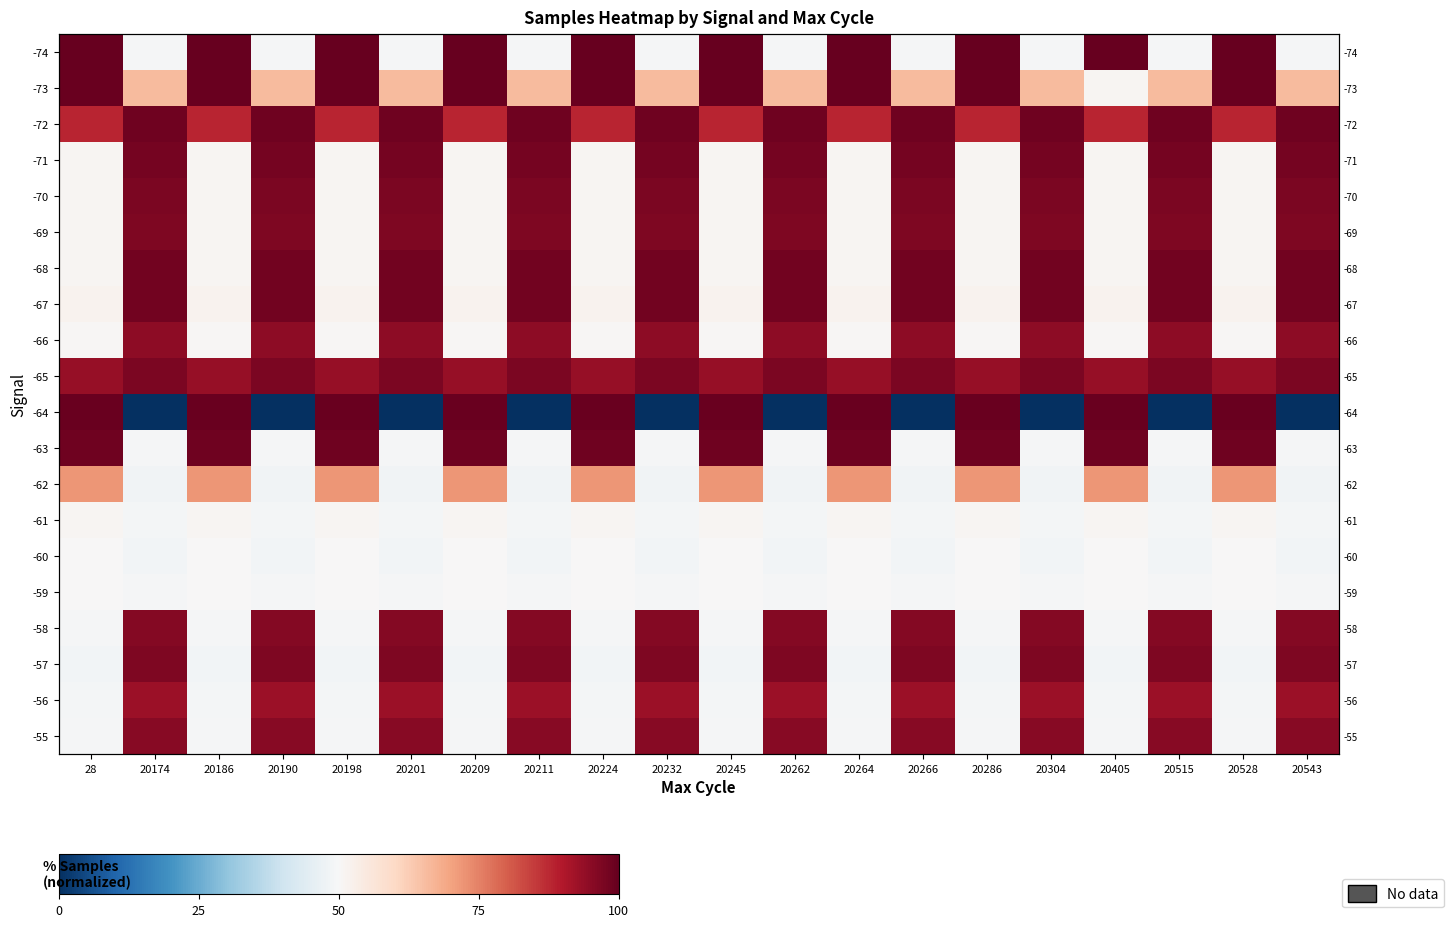

At which label does -69 reach its minimum?

28